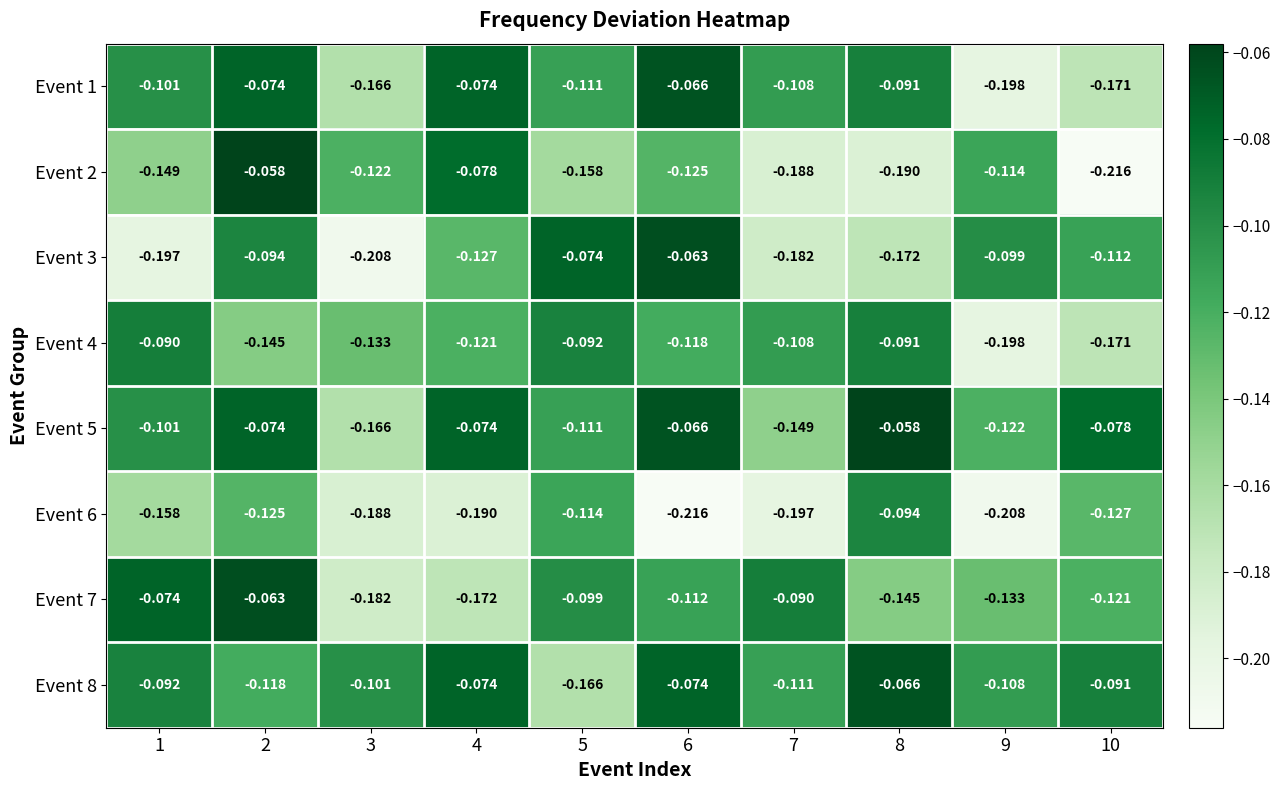

What is the spread (max minus min) of values at 6?

0.2